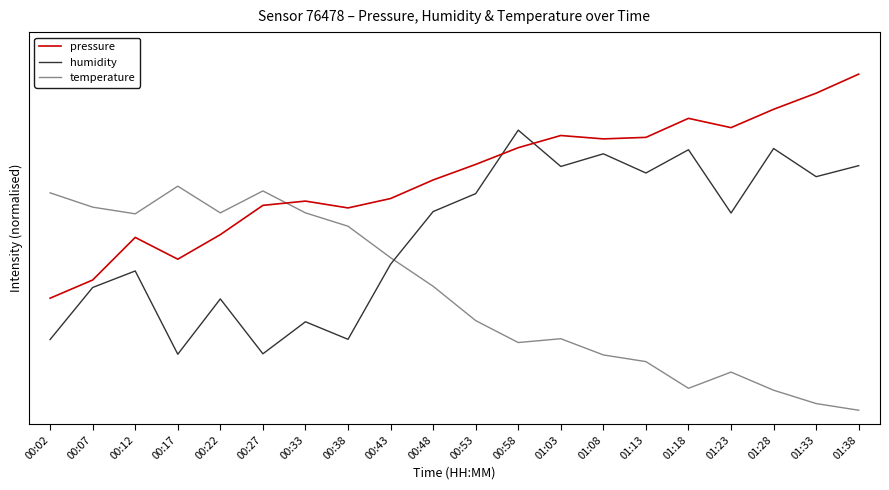

Does the chart display data point markers on the line(s)?

No